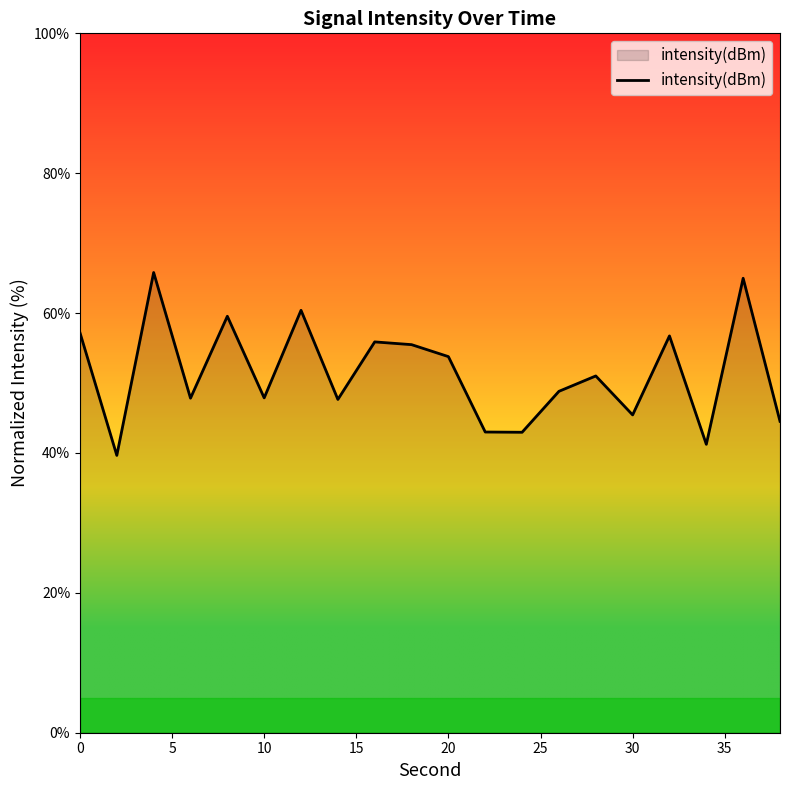

What is the greatest value displayed?

65.8